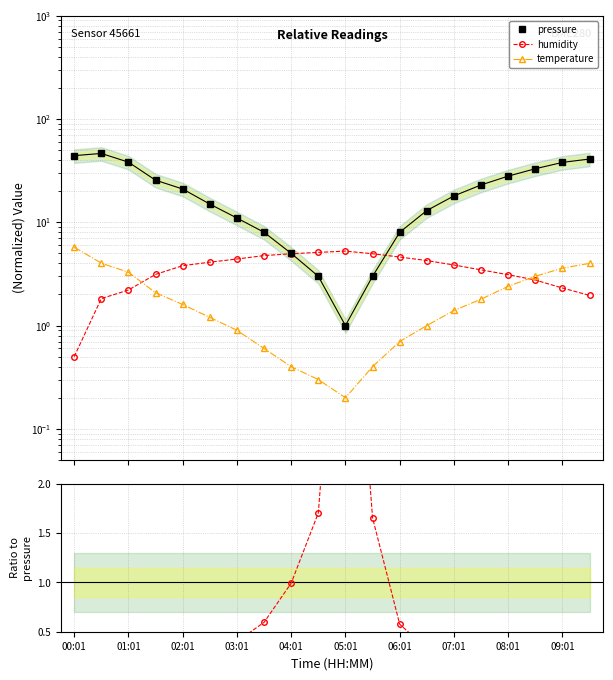

Which series has the largest range (max minus min)?

pressure